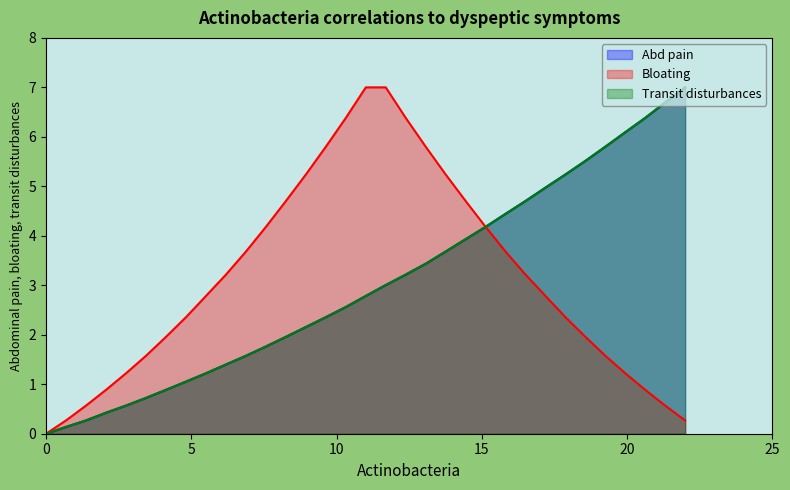

Does the chart display data point markers on the line(s)?

No